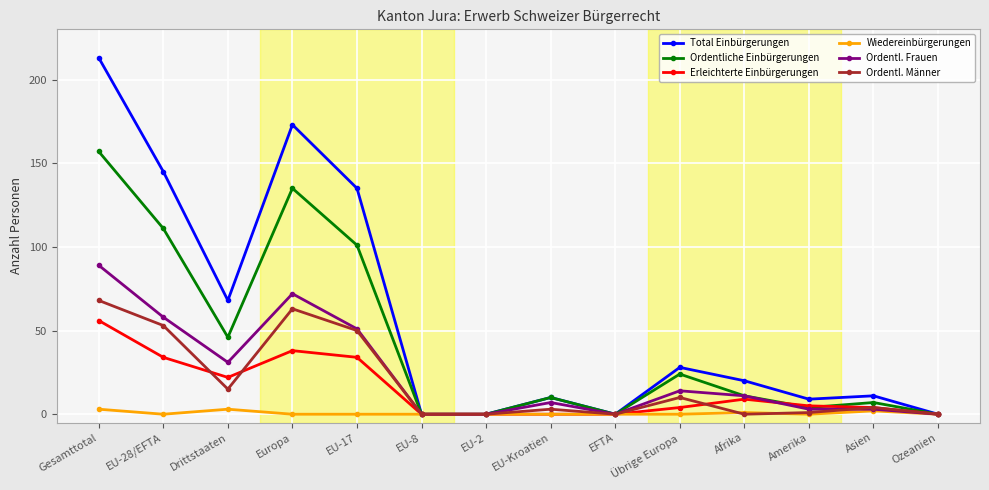

What is the label of the 1st point from the left?

Gesamttotal